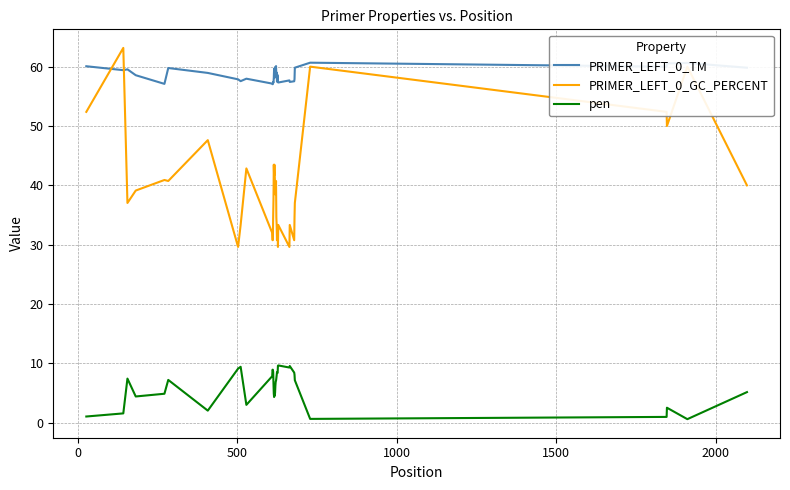

True or false: PRIMER_LEFT_0_TM and pen cross at least once.

False